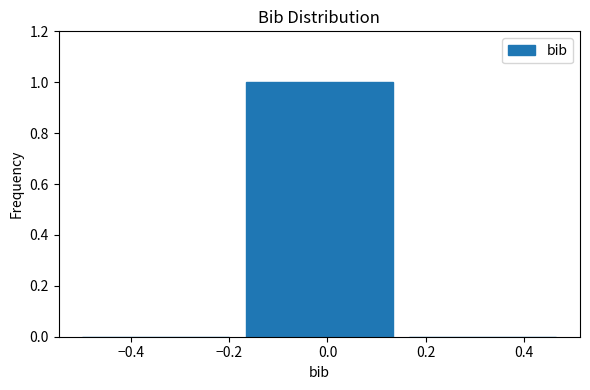

Which range on the x-axis has the tallest bar?

-0.16 to 0.16